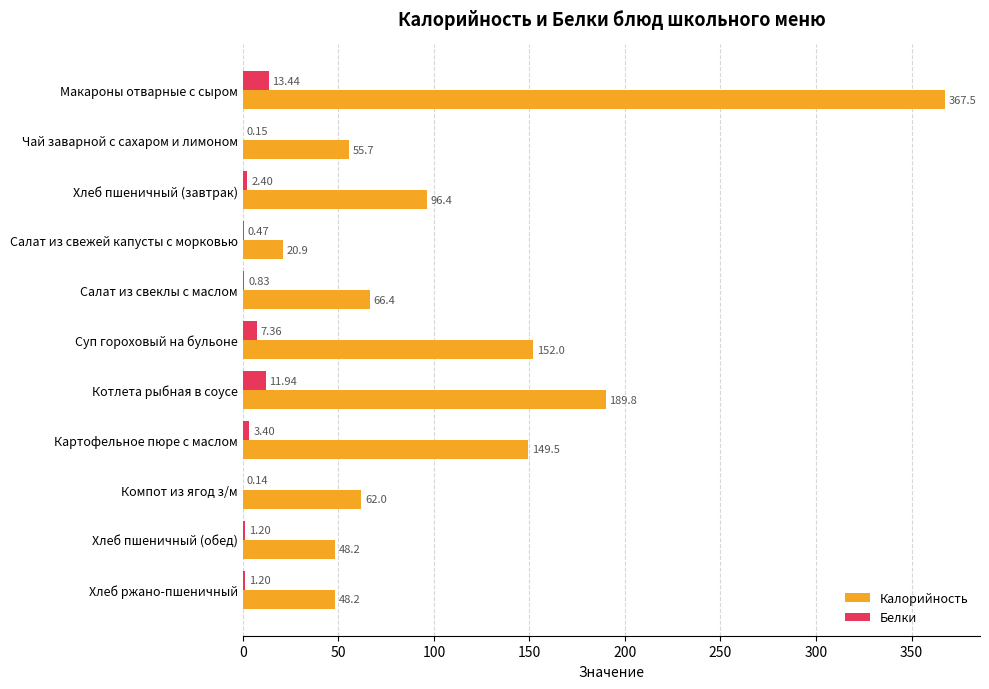

What is the sum of all Калорийность values?

1256.6